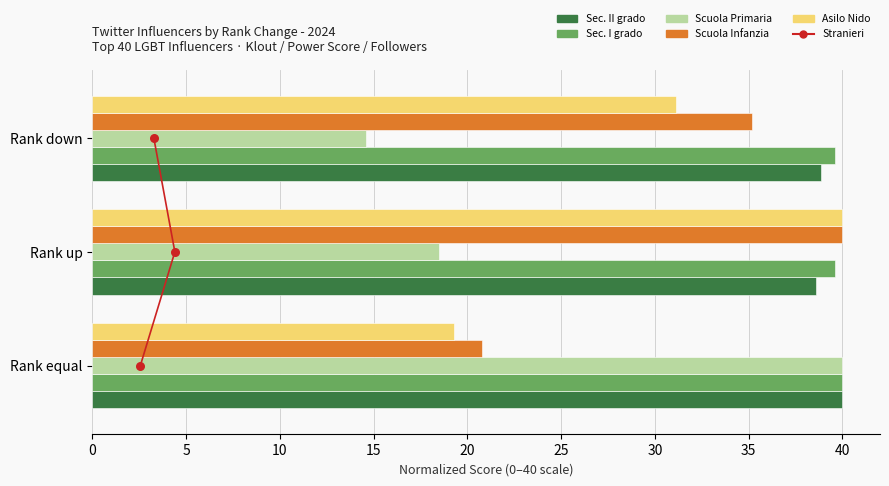

At how many categories does at least one series exceed 19?

3